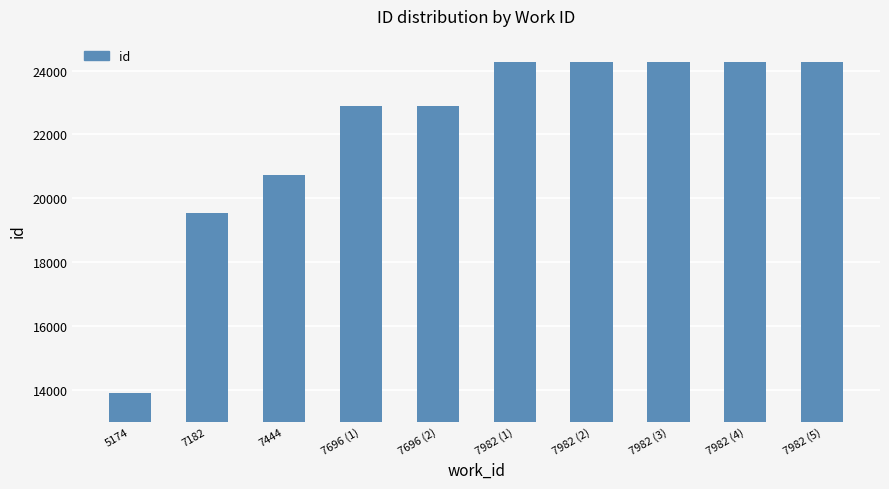

What is the approximate value at 7982 (3)?

24258